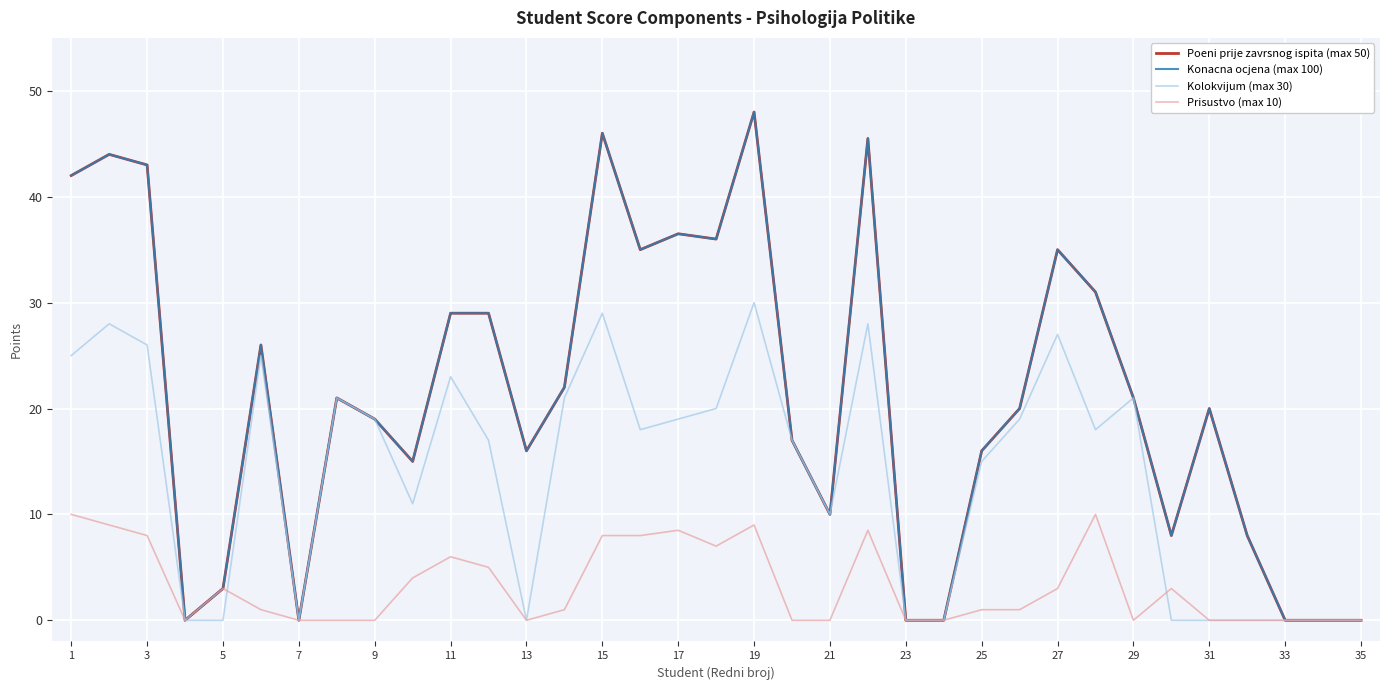

At which label does Kolokvijum (max 30) reach its peak?

19